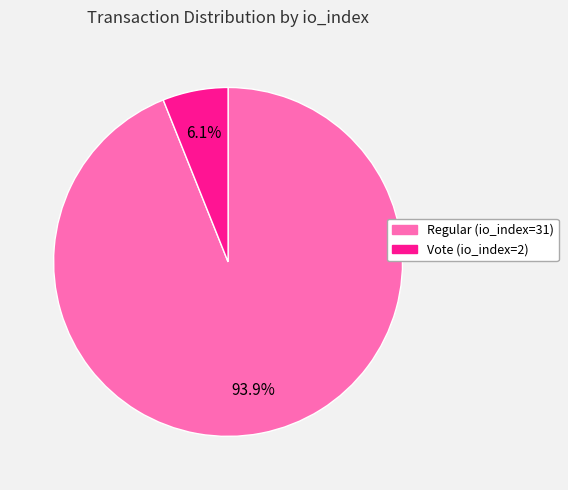

What is the total percentage of Vote (io_index=2) and Regular (io_index=31)?

100.0%